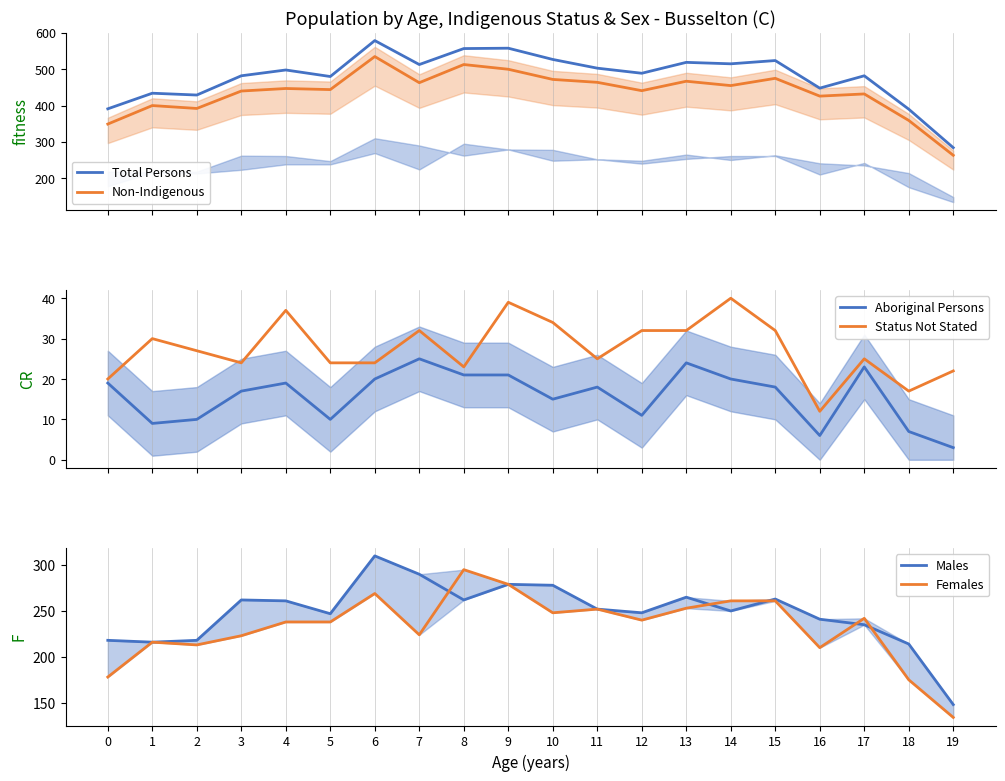

At which category is the sum across all series the highest?

6